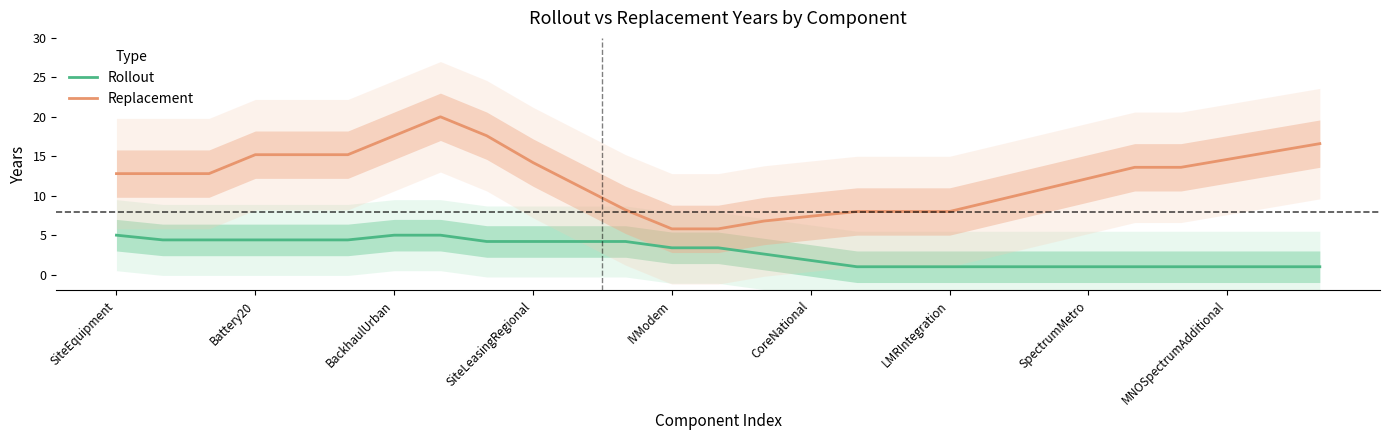

Where does the Rollout series first go above 3?

SiteEquipment